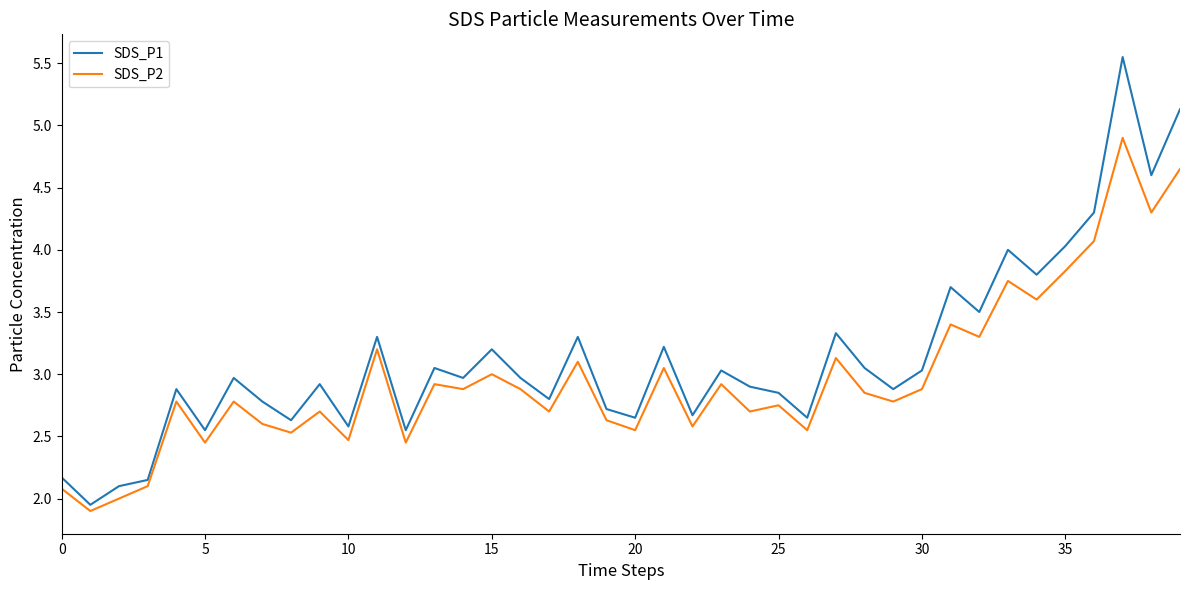

Which series has the widest spread of values?

SDS_P1